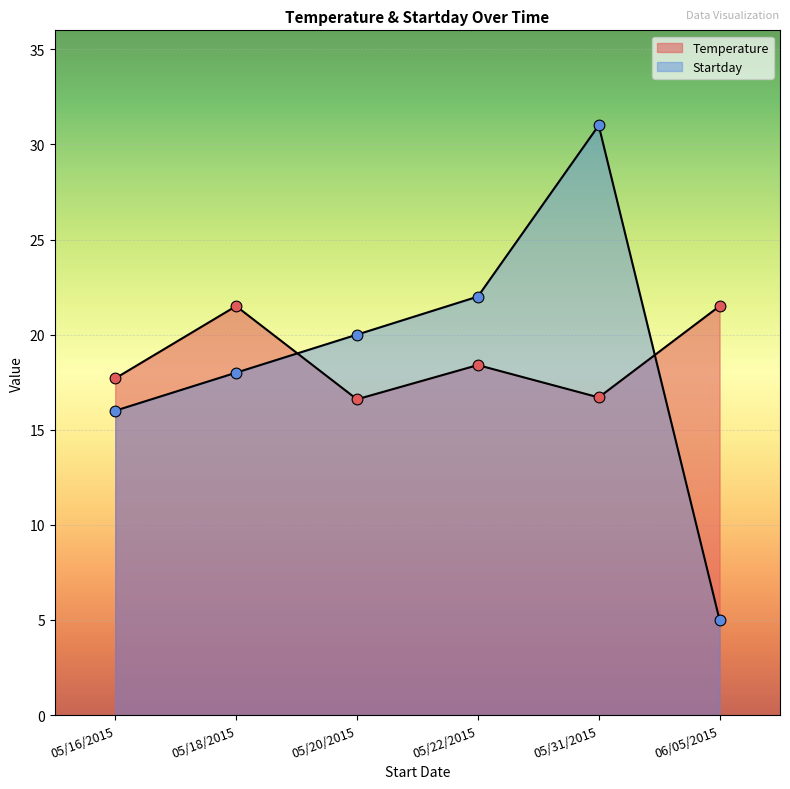

Is the value of Temperature at 05/22/2015 greater than the value of Startday at 05/22/2015?

No